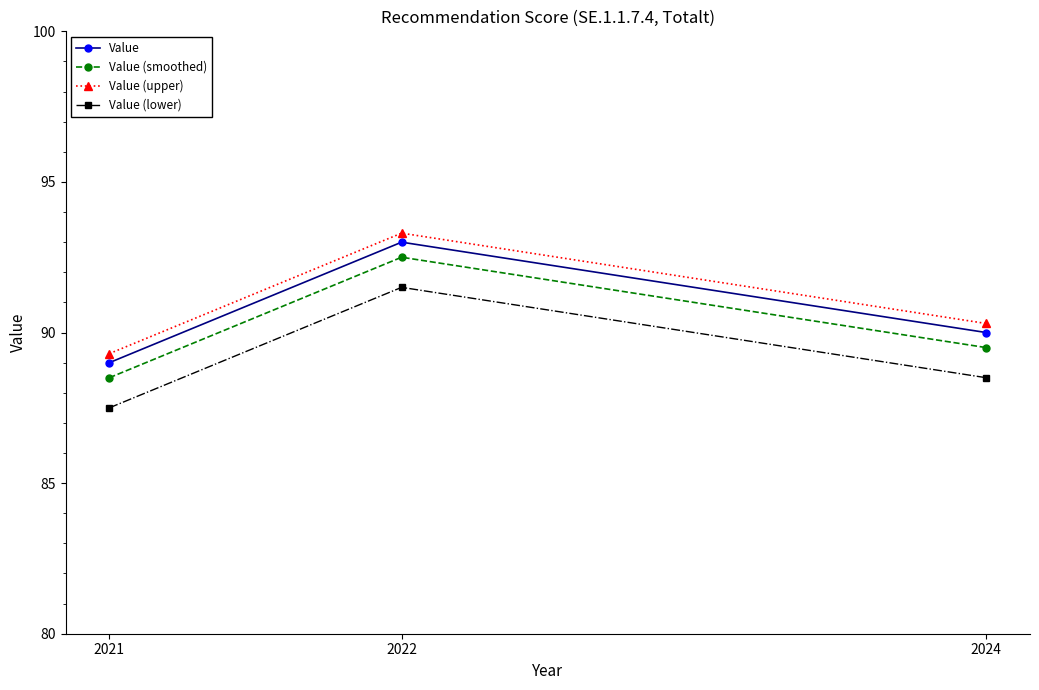

Which category has the lowest value across all series?

2021